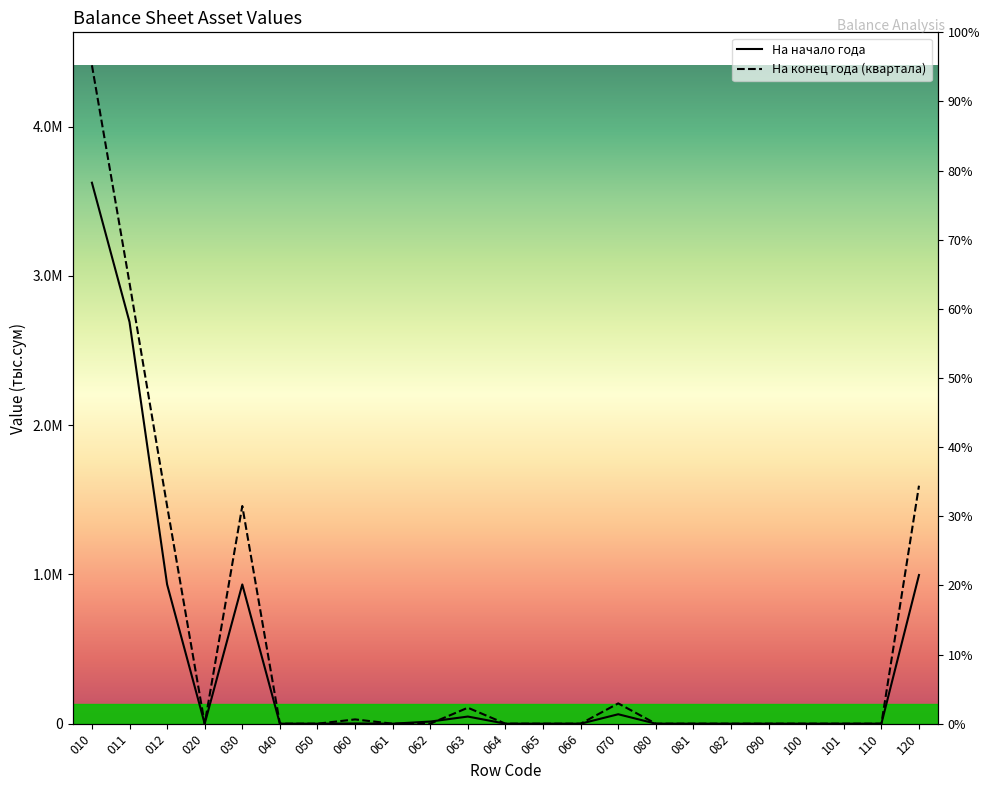

What is the difference between the На конец года (квартала) values at 081 and 063?

106921.4